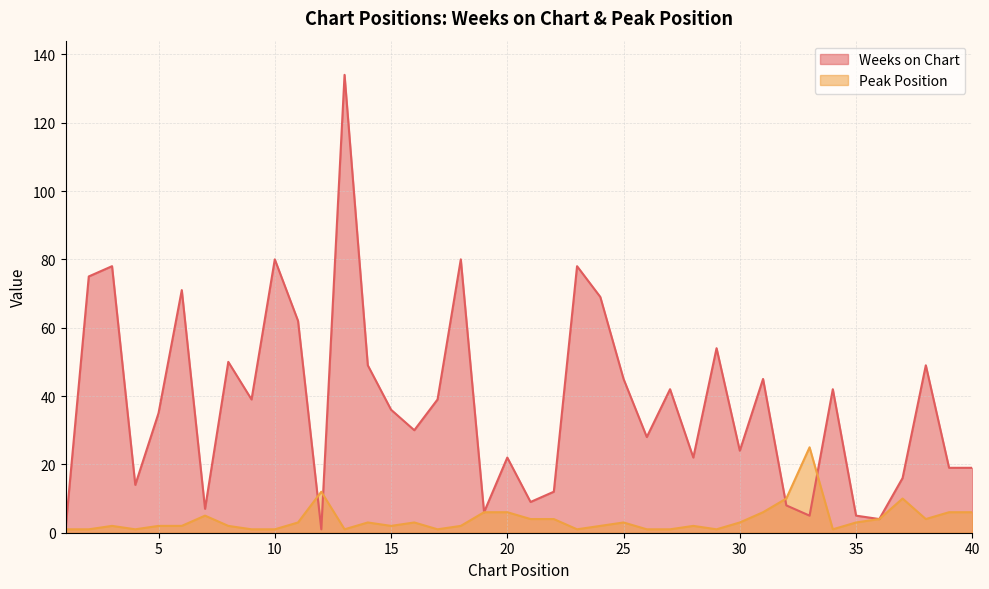

List the series in order of their overall mean, highest first.

Weeks on Chart, Peak Position